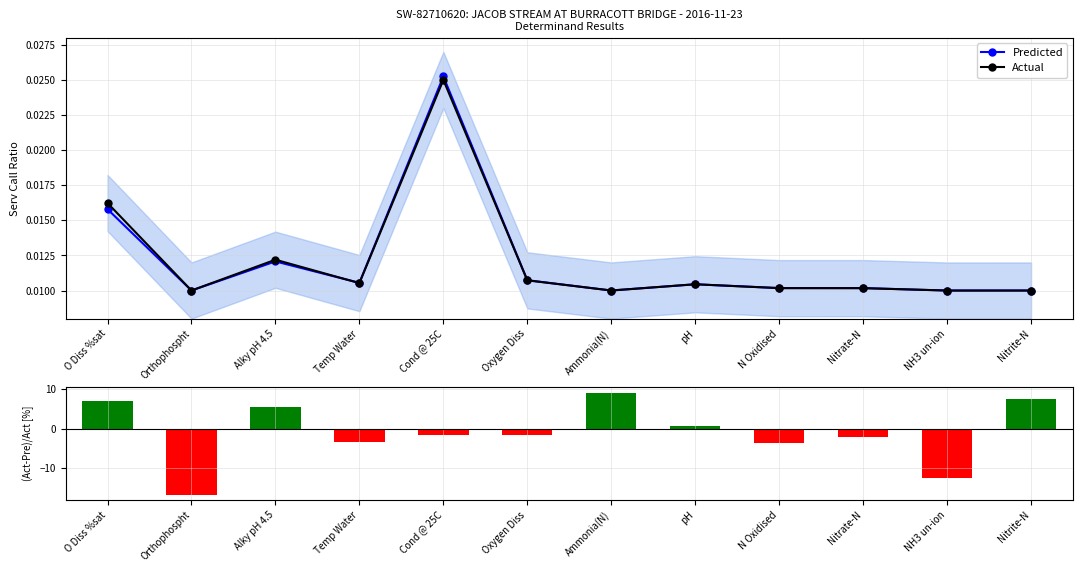

How many distinct data groups are displayed?

3